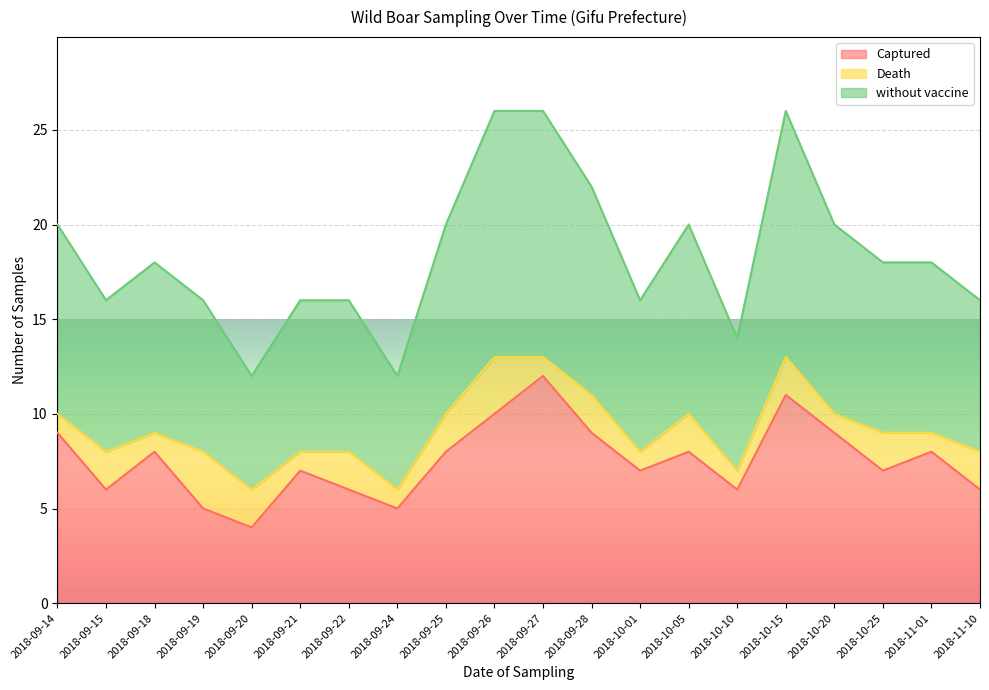

At which label does without vaccine first exceed 9?

2018-09-14